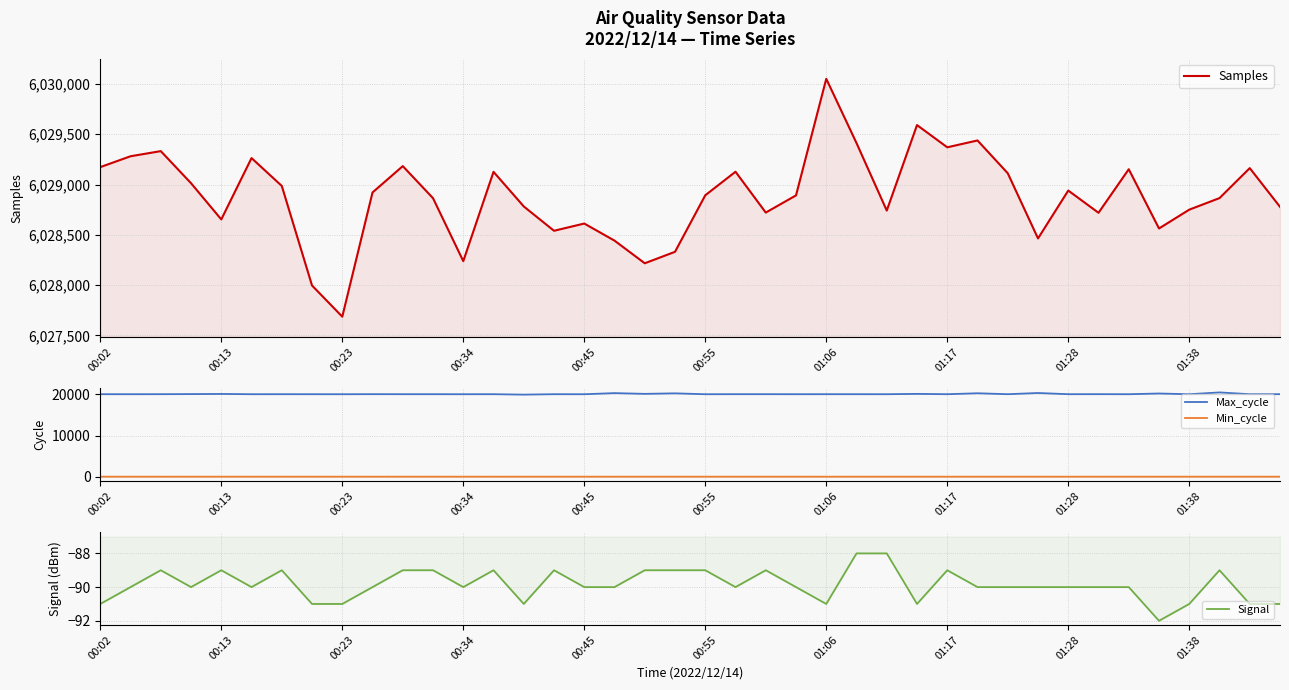

What is the value of the Signal point at the 20th from the left?

-89